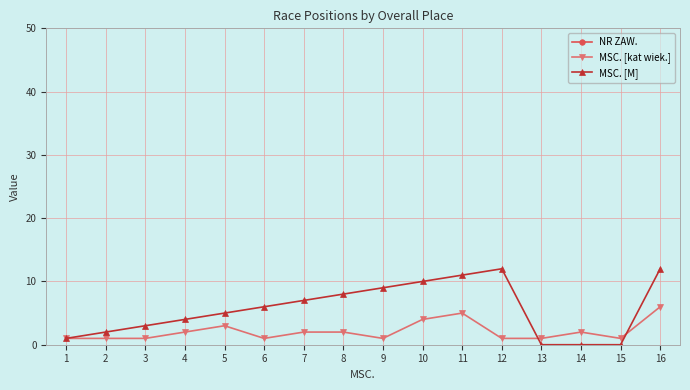

What is the maximum value for MSC. [kat wiek.]?

6